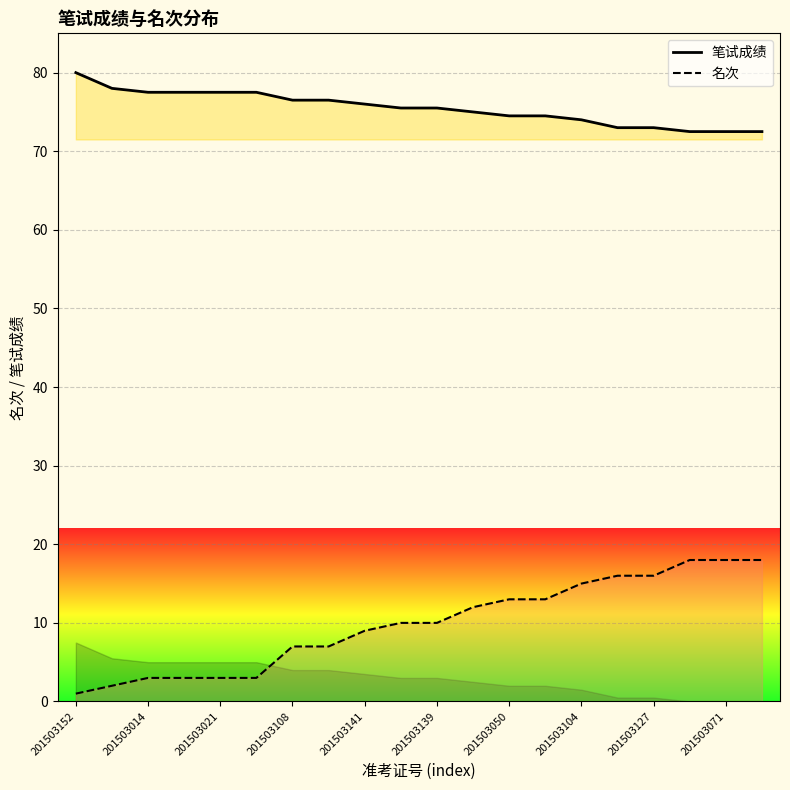

List the series in order of their peak value, lowest first.

名次, 笔试成绩